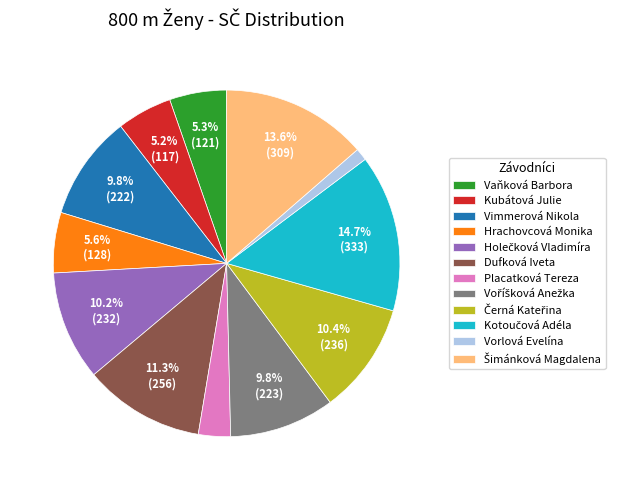

Which has a higher value, Vorlová Evelína or Hrachovcová Monika?

Hrachovcová Monika